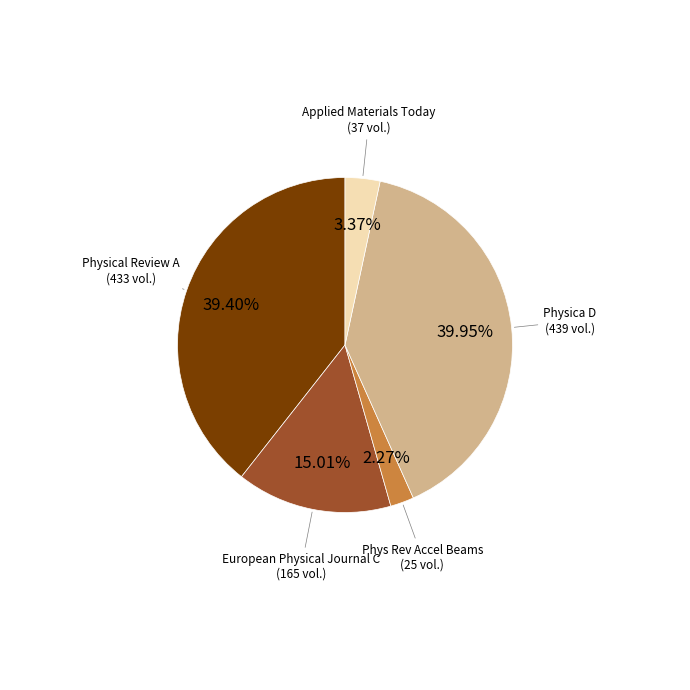

Rank the categories by value from lowest to highest.

Phys Rev Accel Beams, Applied Materials Today, European Physical Journal C, Physical Review A, Physica D